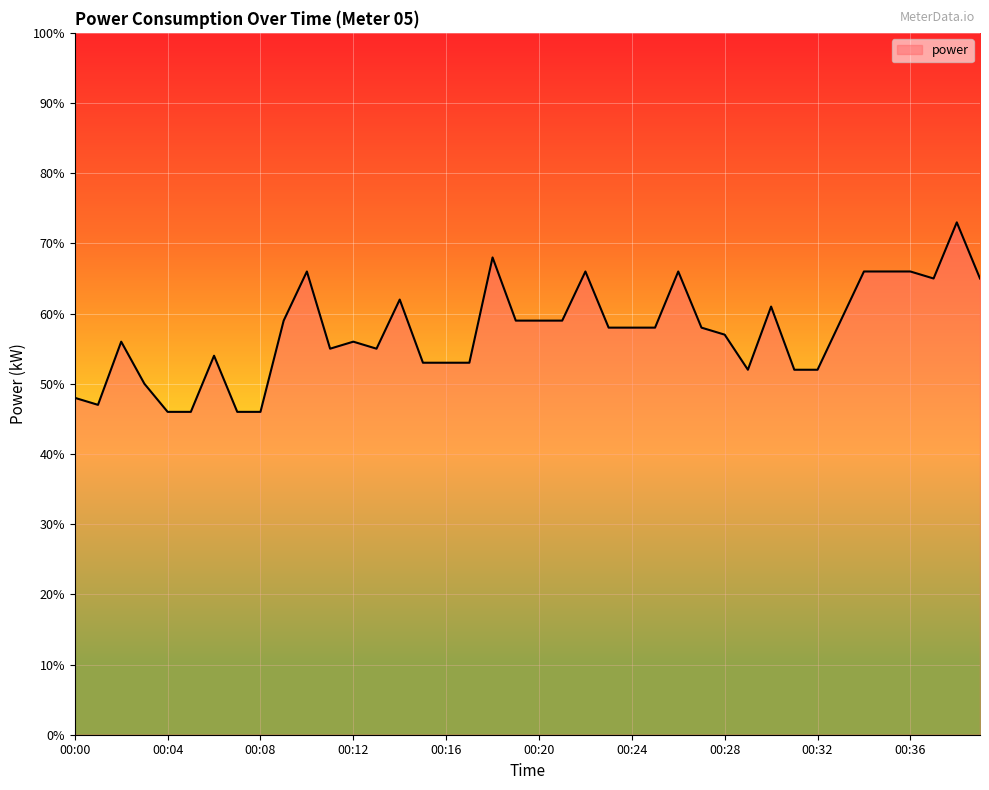

Does the chart have visible grid lines?

Yes